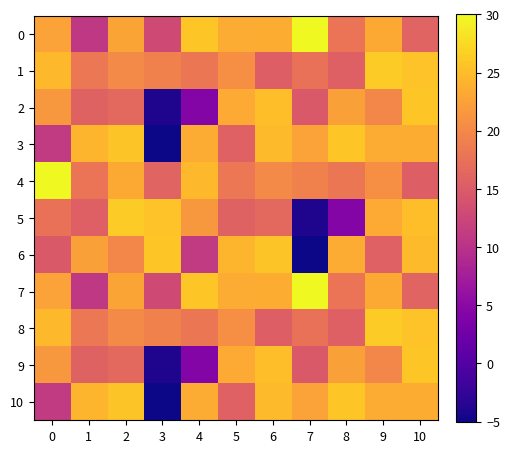

Rank the series by their maximum value, from lowest to highest.

3, 10, 2, 6, 9, 1, 5, 8, 0, 4, 7